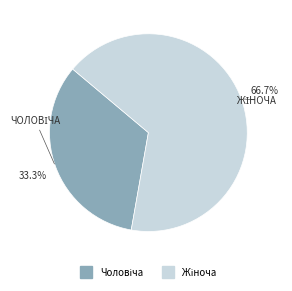

Is there a majority slice in this chart?

Yes